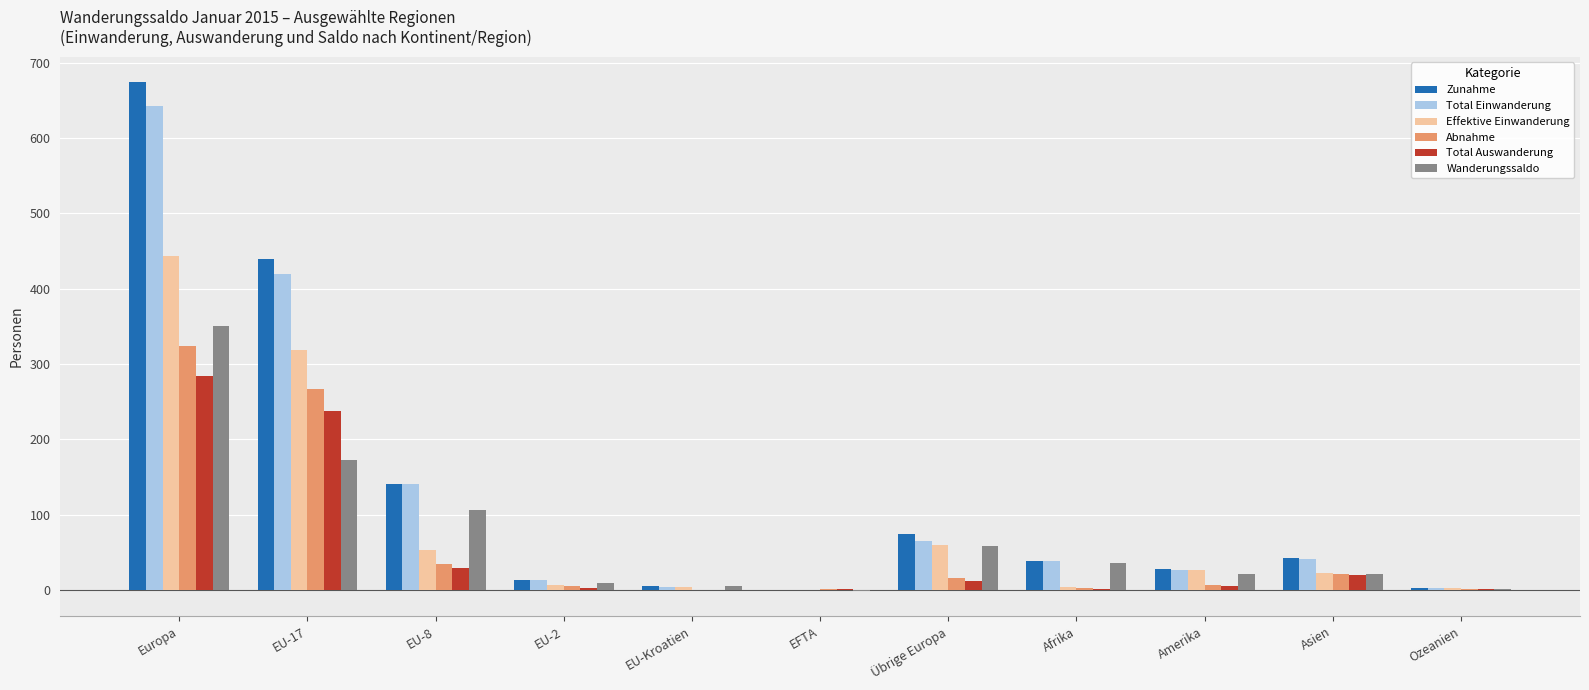

At which category is the sum across all series the highest?

Europa